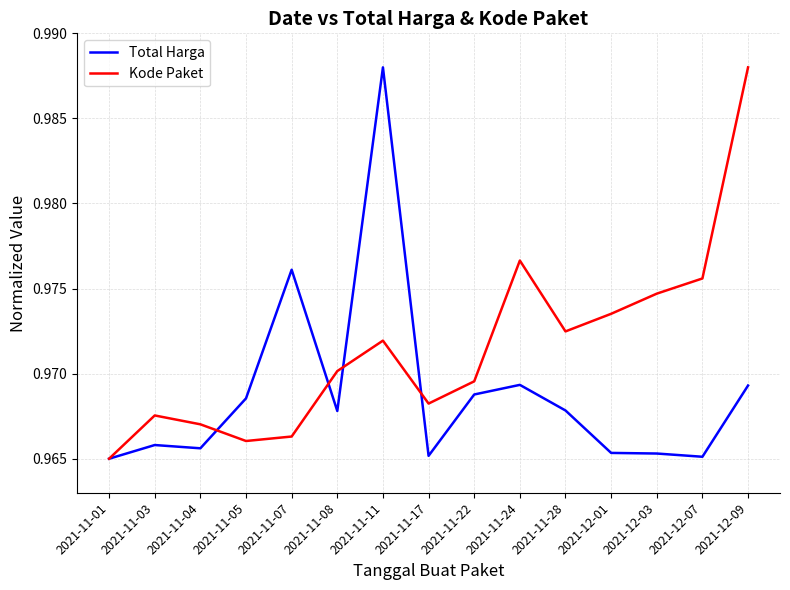

What is the total value across all series at 2021-12-09?

2.0